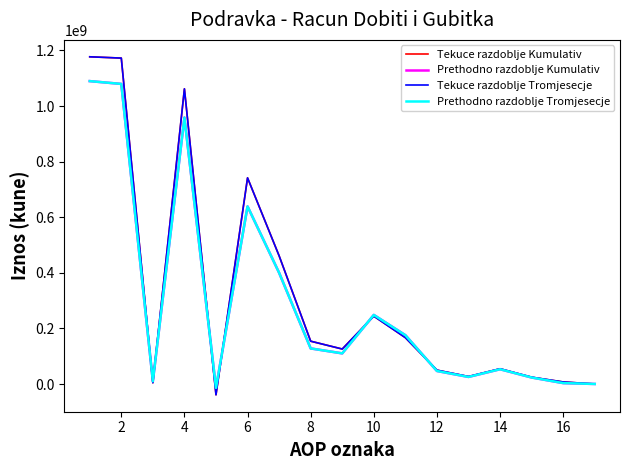

Is this an area chart (filled region under the line)?

No